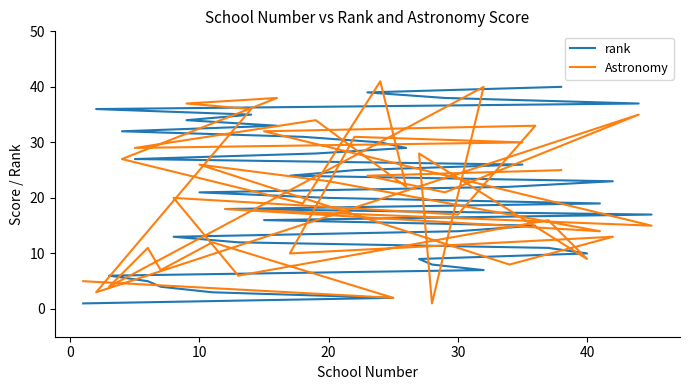

Is it true that Astronomy equals 10 at 16?

False